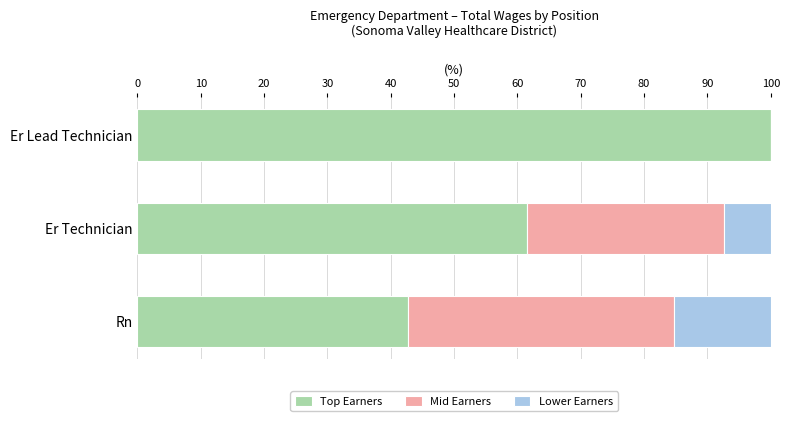

Which category has the highest value in the Top Earners series?

Er Lead Technician